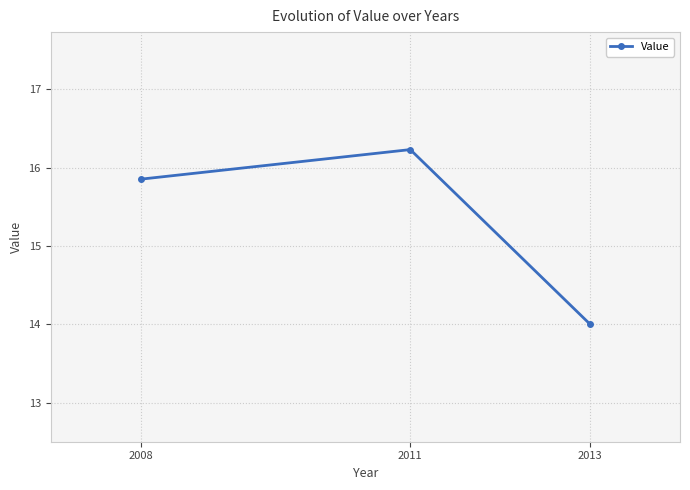

Reading left to right, what are all the values shown in this chart?

15.9	16.2	14.0